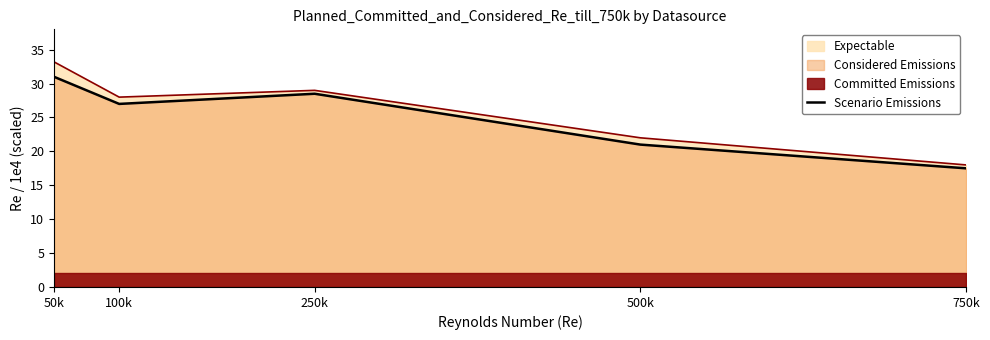

What is the greatest value displayed?

31.0